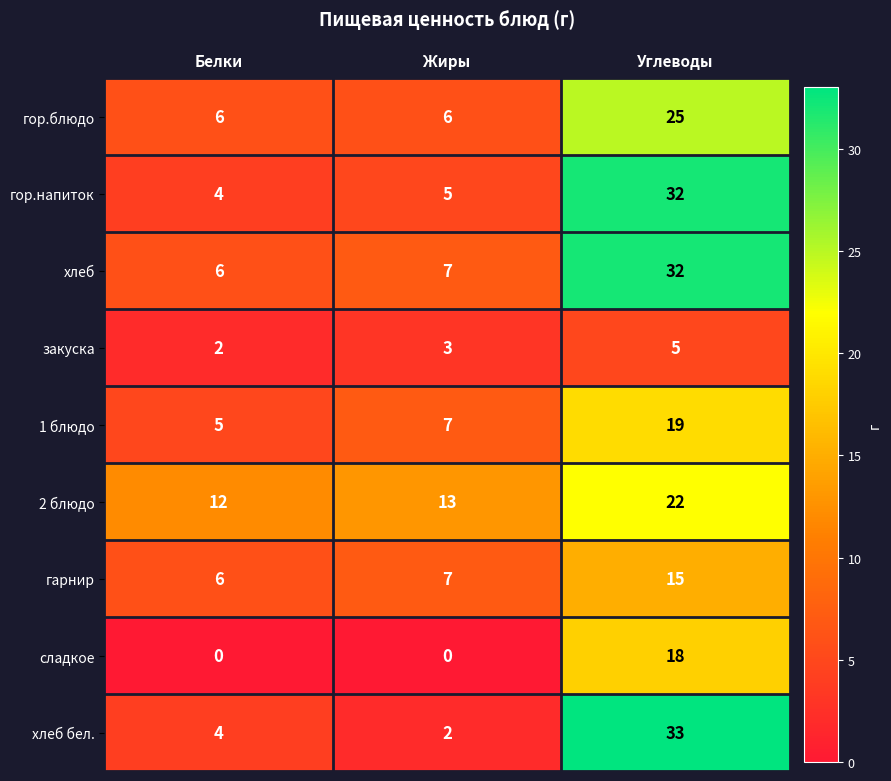

What is the difference between the highest and lowest values at Жиры?

13